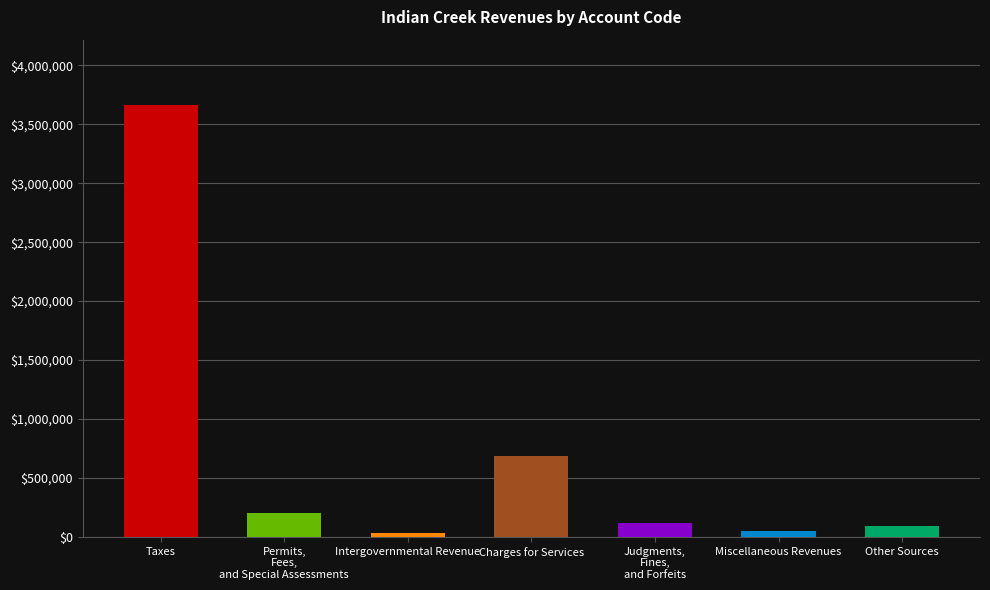

Which category has the highest value across all series?

Taxes